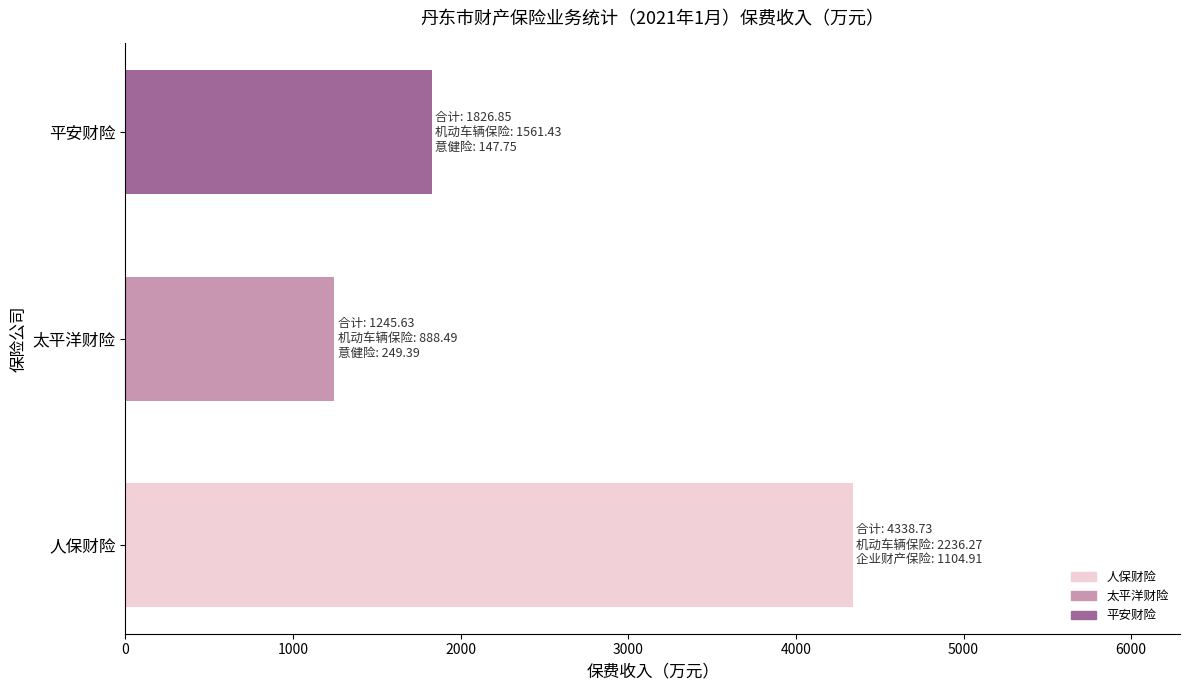

The chart shows a value of 1245.6 at 太平洋财险. True or false?

True